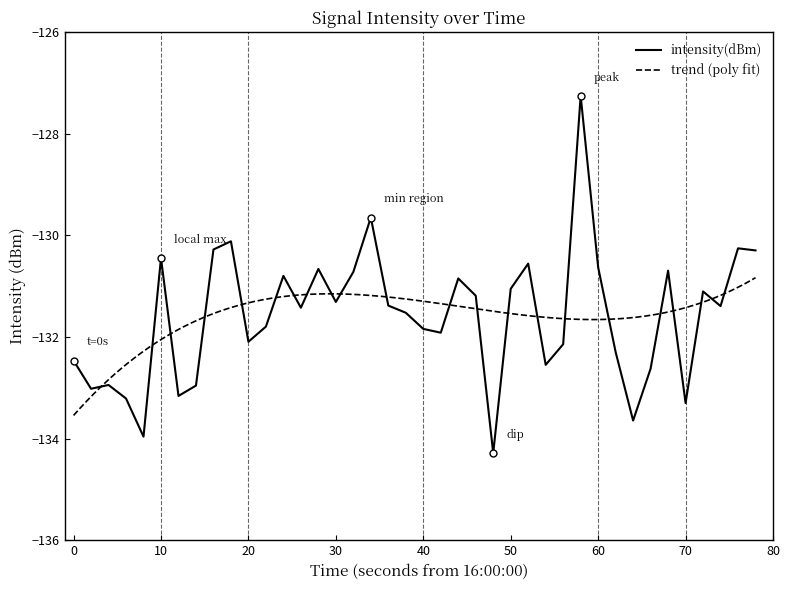

Is it true that intensity(dBm) equals -131.8 at 40?

True